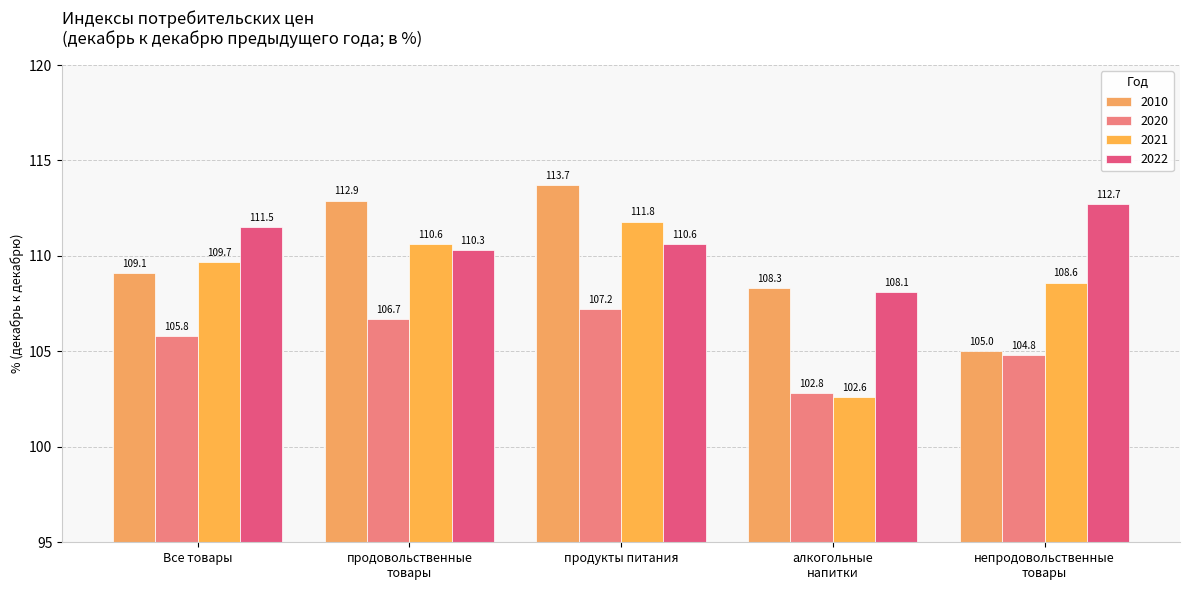

What are all the series names shown in the legend?

2010, 2020, 2021, 2022